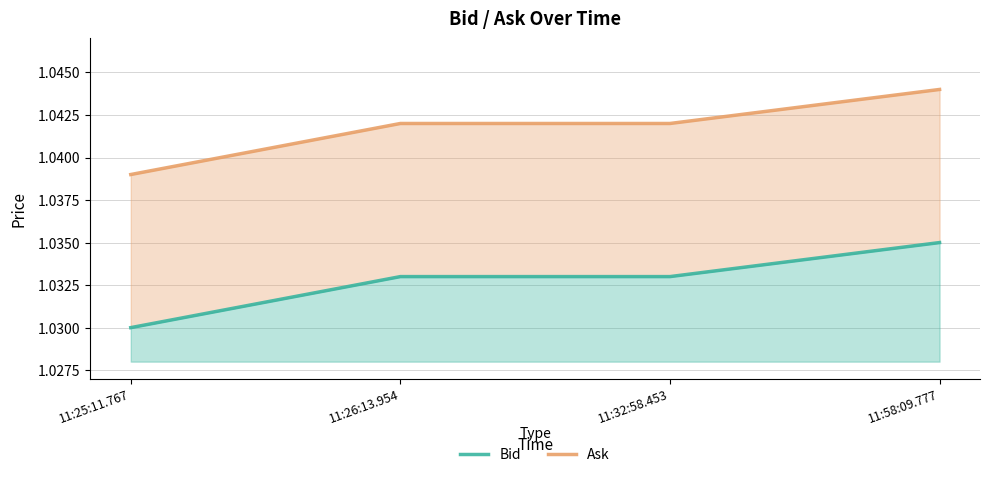

At how many categories does at least one series exceed 1?

4